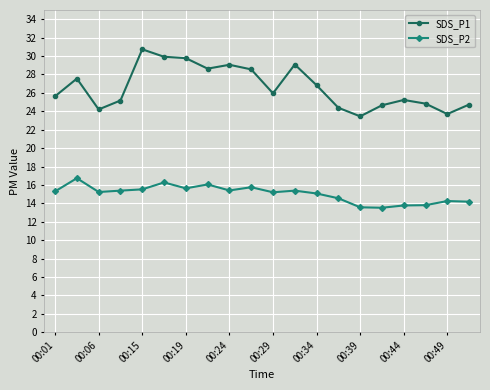

Which series has the largest total across all categories?

SDS_P1